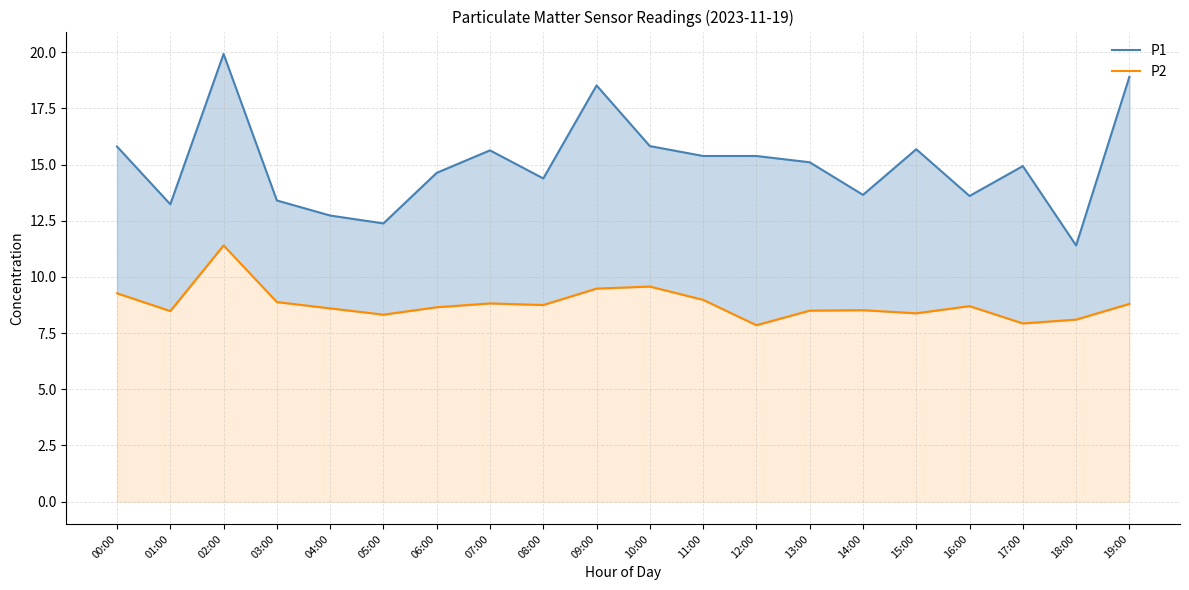

Reading left to right, extract all data points from this chart.

P1: 15.8	13.2	19.9	13.4	12.7	12.4	14.6	15.6	14.4	18.5	15.8	15.4	15.4	15.1	13.7	15.7	13.6	14.9	11.4	18.9
P2: 9.3	8.5	11.4	8.9	8.6	8.3	8.7	8.8	8.8	9.5	9.6	9.0	7.8	8.5	8.5	8.4	8.7	7.9	8.1	8.8